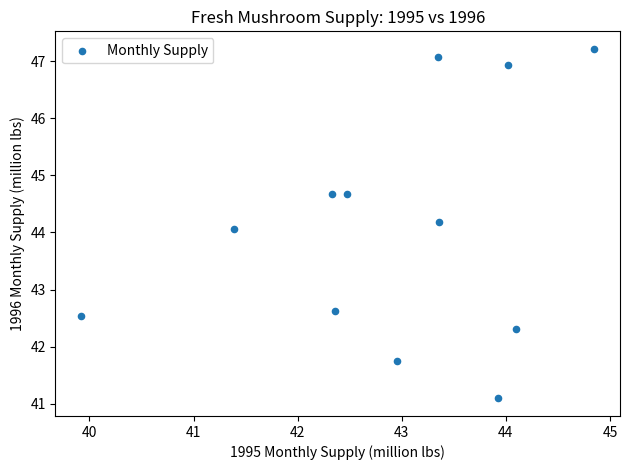

What is the range of X values (max minus min)?

4.9